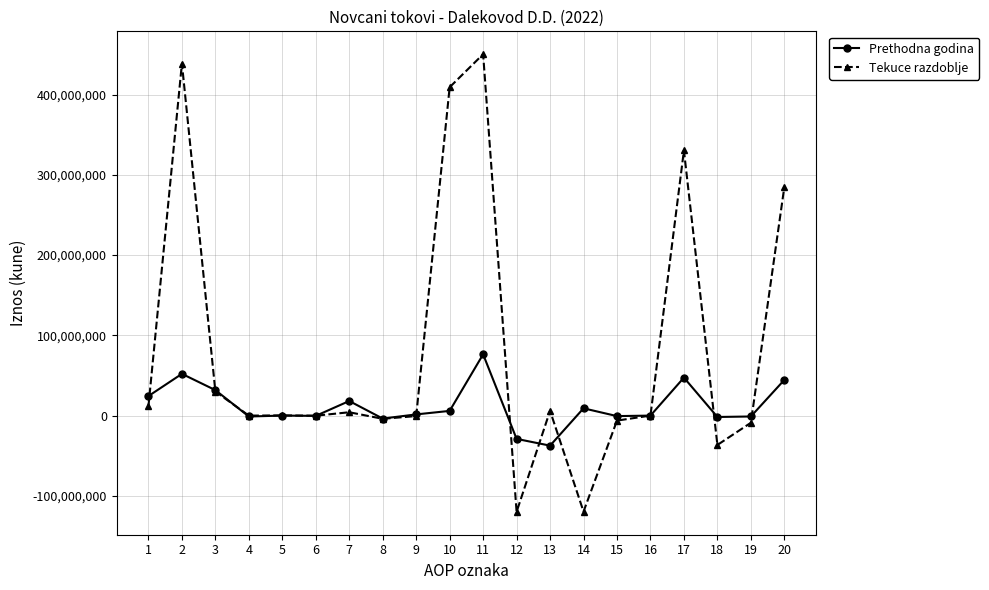

What is the difference between the Prethodna godina values at 19 and 7?

19280000